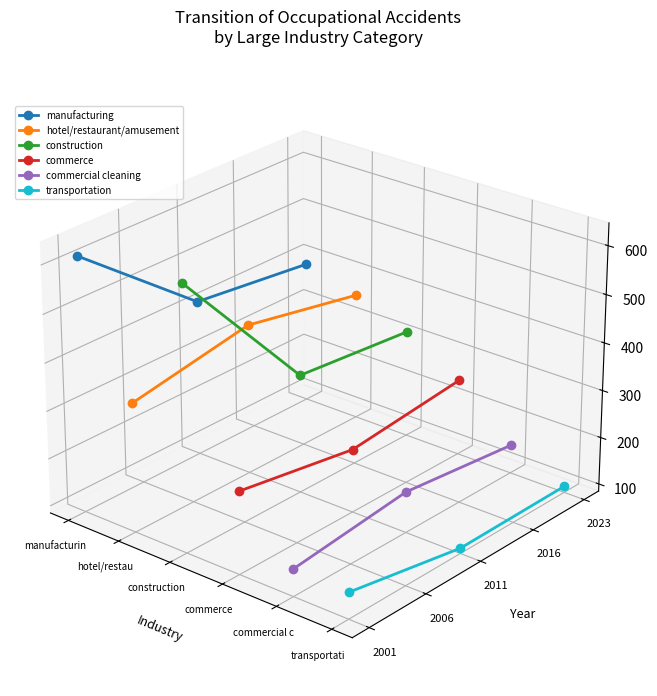

At which category is the sum across all series the highest?

construction